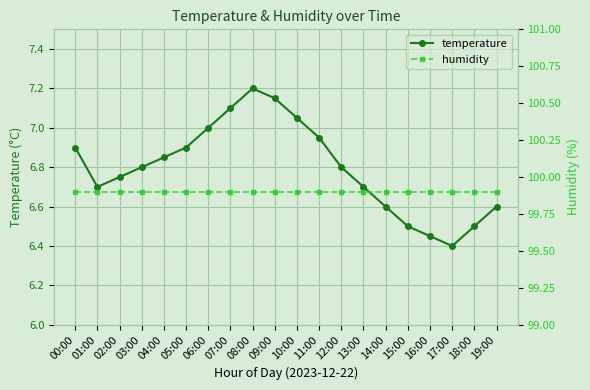

How many interior local valleys does the temperature series have?

2